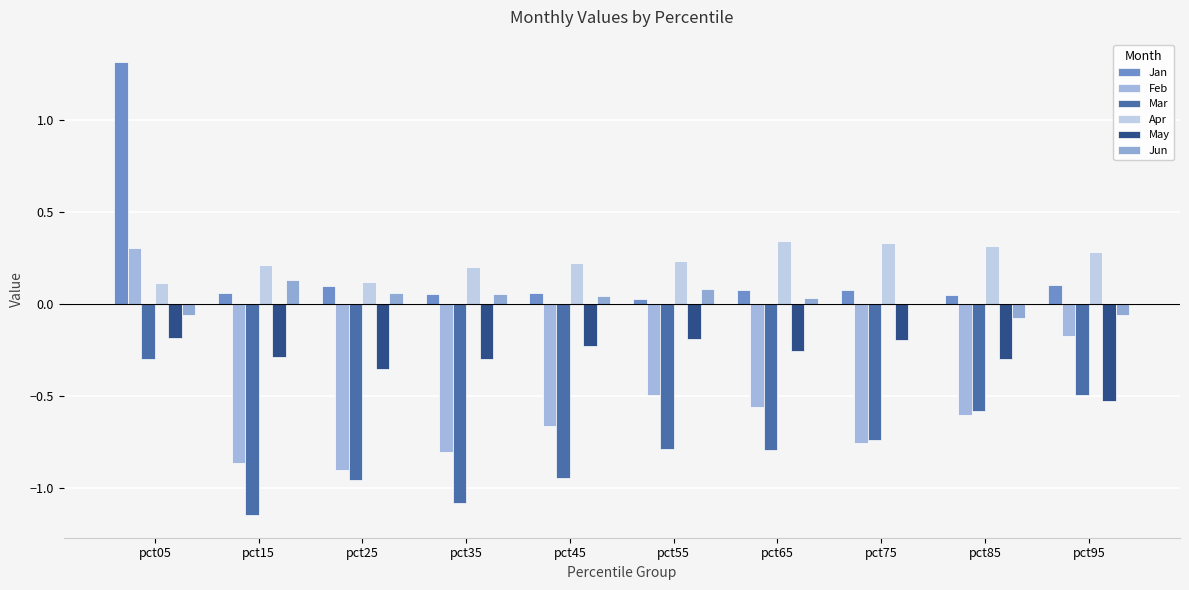

Count the number of categories in the chart.

10